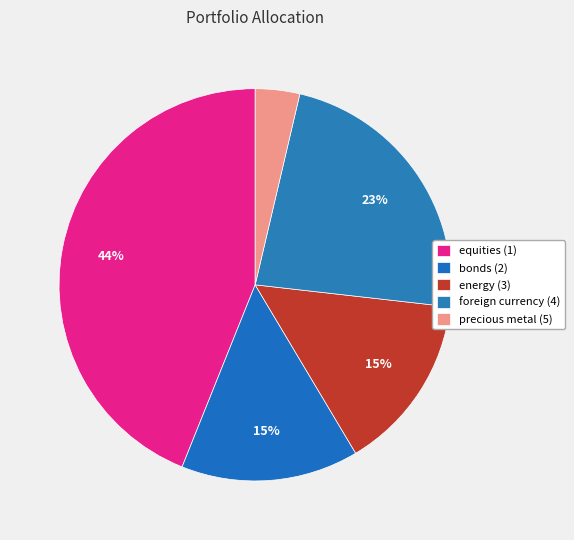

What percentage is the bonds (2) slice, to the nearest percent?

15%